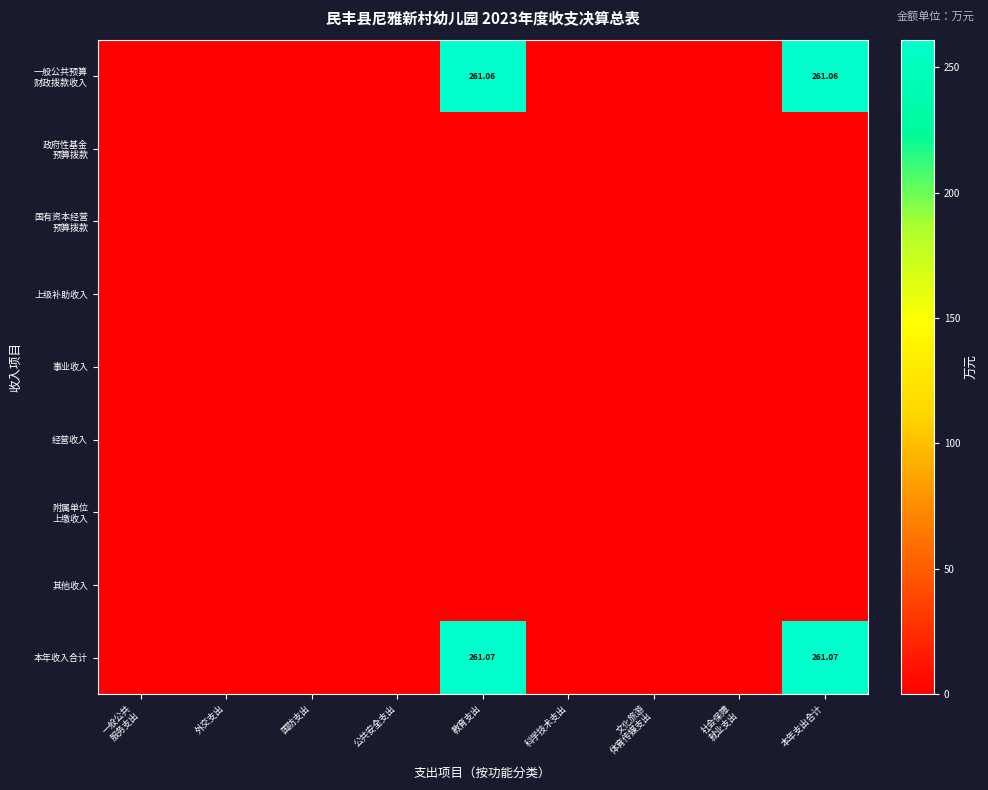

Is the value of 一般公共预算 财政拨款收入 at 文化旅游 体育传媒支出 greater than the value of 政府性基金 预算拨款 at 公共安全支出?

No